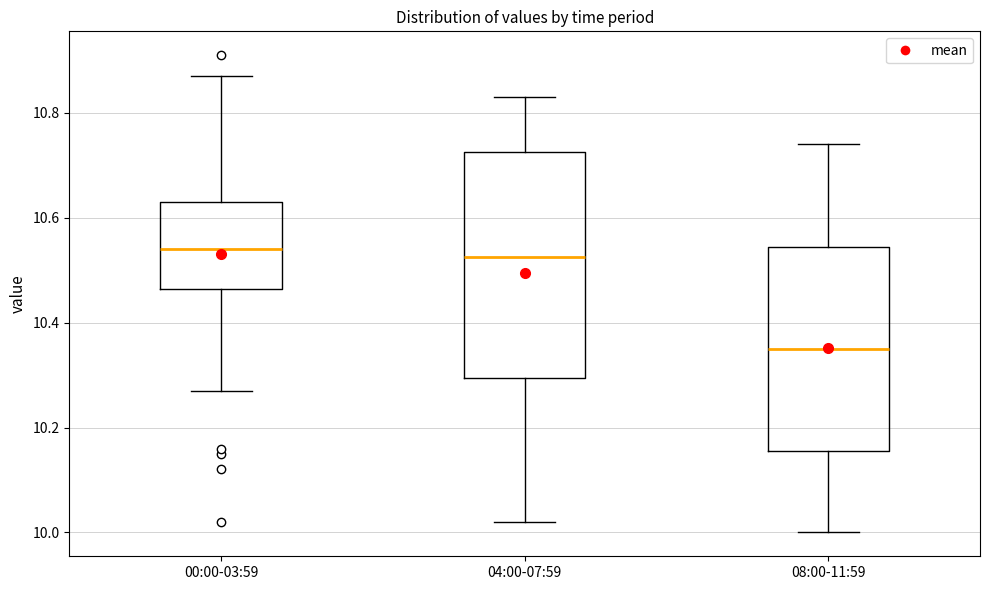

Reading left to right, transcribe this box plot: for each box, give where its median line is, the range the box spans, and where its two whiskers end, as read against the y-axis. The values are not printed on the chart, so give them approximately, as read against the axis.

00:00-03:59: median 10.54, box 10.46 to 10.64, whiskers 10.28 to 10.88
04:00-07:59: median 10.52, box 10.30 to 10.72, whiskers 10.02 to 10.84
08:00-11:59: median 10.36, box 10.16 to 10.54, whiskers 10.00 to 10.74